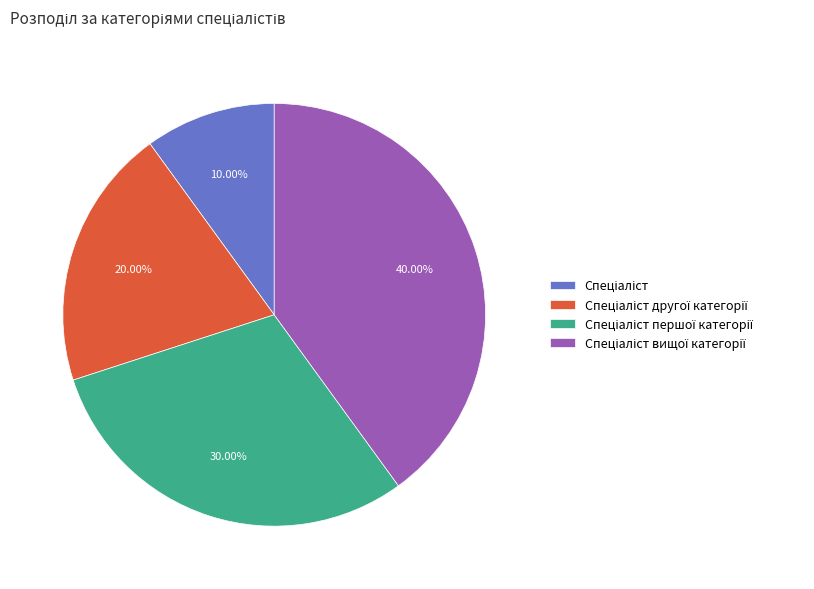

Is there any slice that represents more than half of the pie?

No